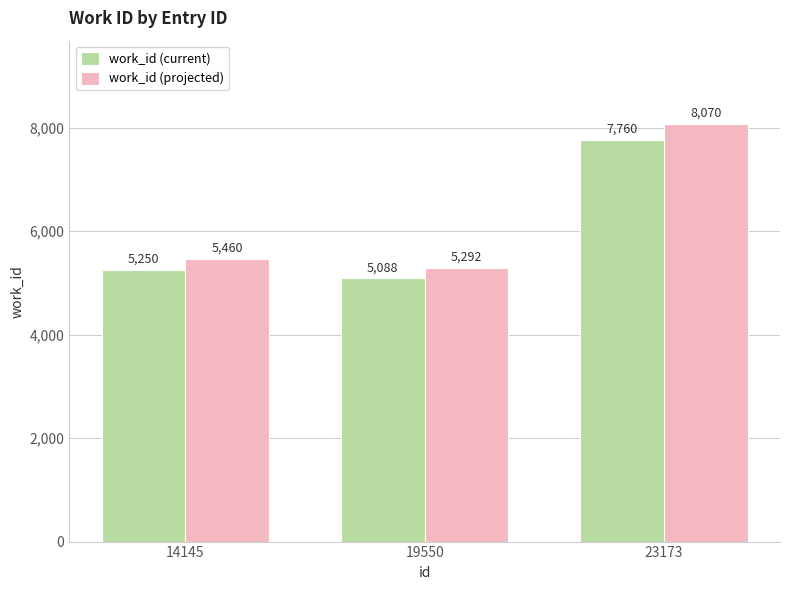

Which category has the highest value in the work_id (projected) series?

23173